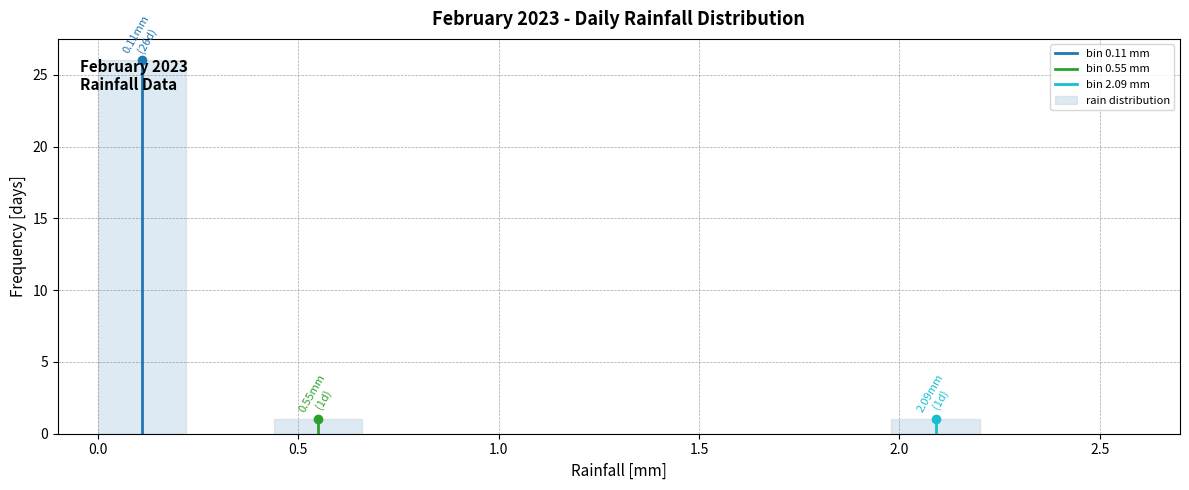

Which range on the x-axis has the tallest bar?

0.00 to 0.22